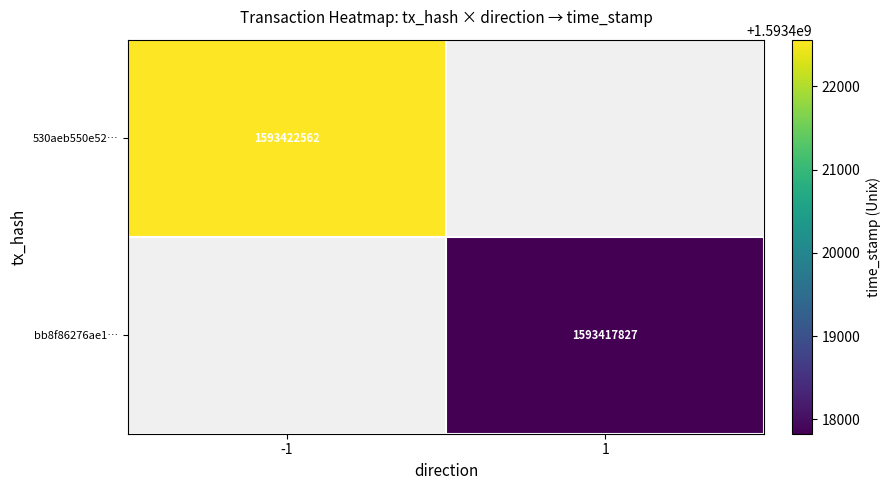

True or false: bb8f86276ae1… has a value of 1593417827 at 1.

True